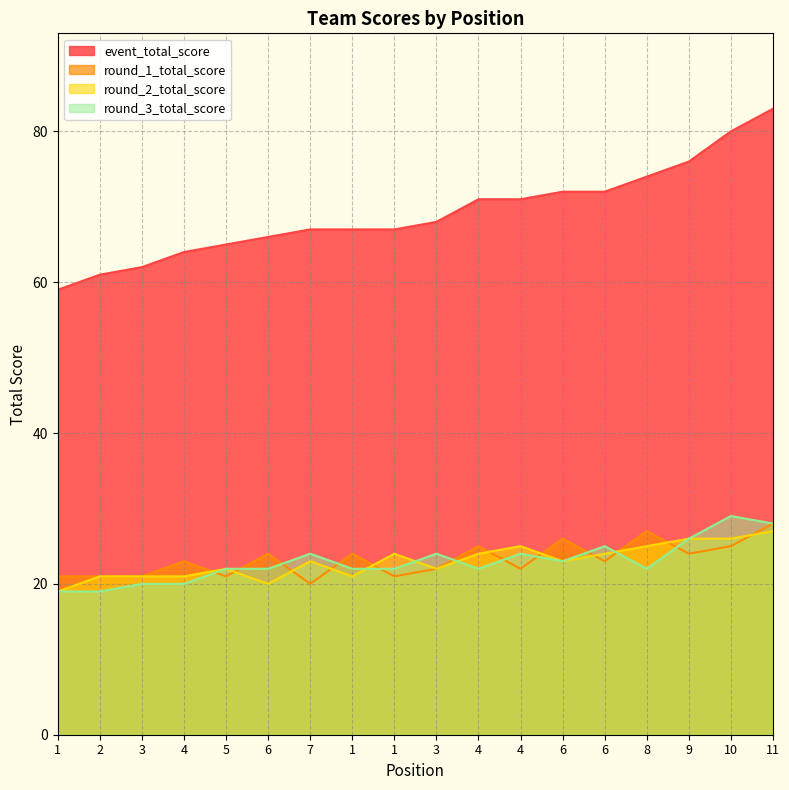

Count the round_1_total_score values in the range 21 to 25.

14